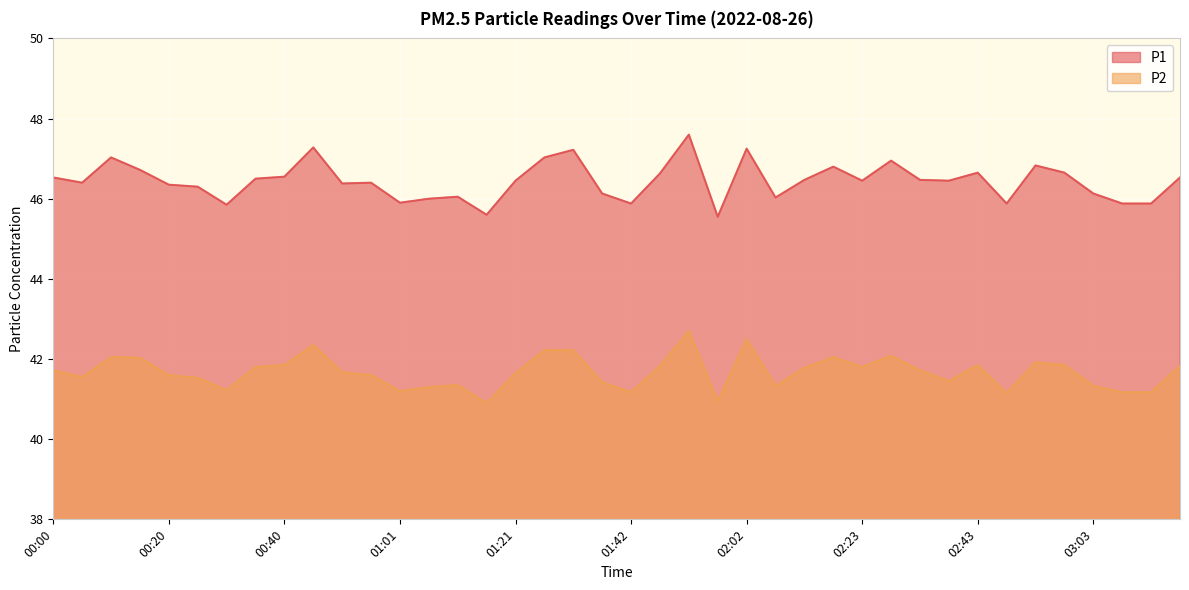

At which label is P1 closest to 46?

01:06